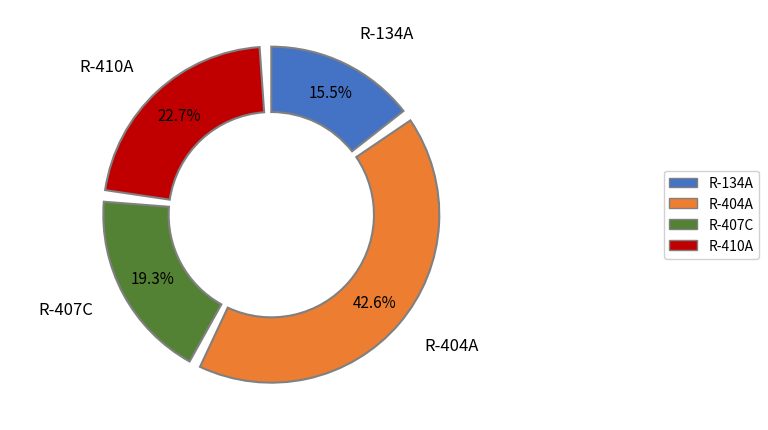

Which slice is the smallest?

R-134A